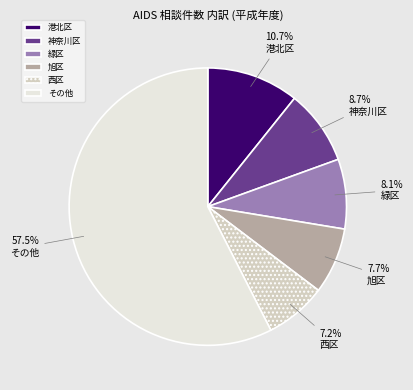

Is there a majority slice in this chart?

Yes